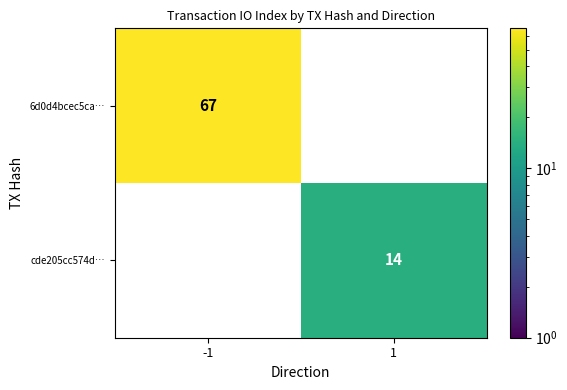

Which series has the widest spread of values?

6d0d4bcec5ca…